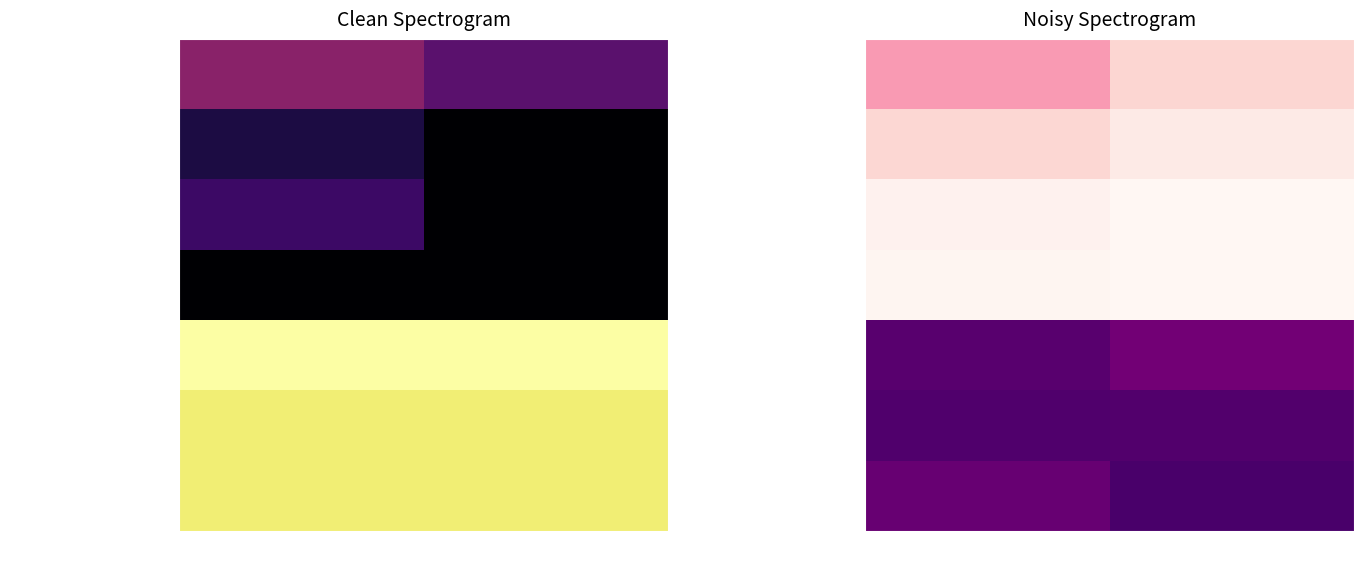

At how many categories does at least one series exceed 18?

2